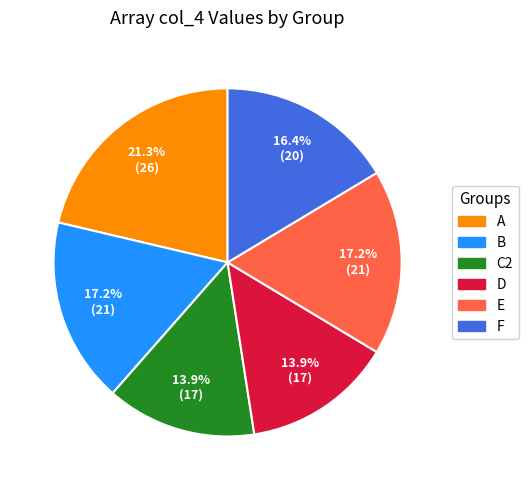

Combined, do A and B account for over 50%?

No